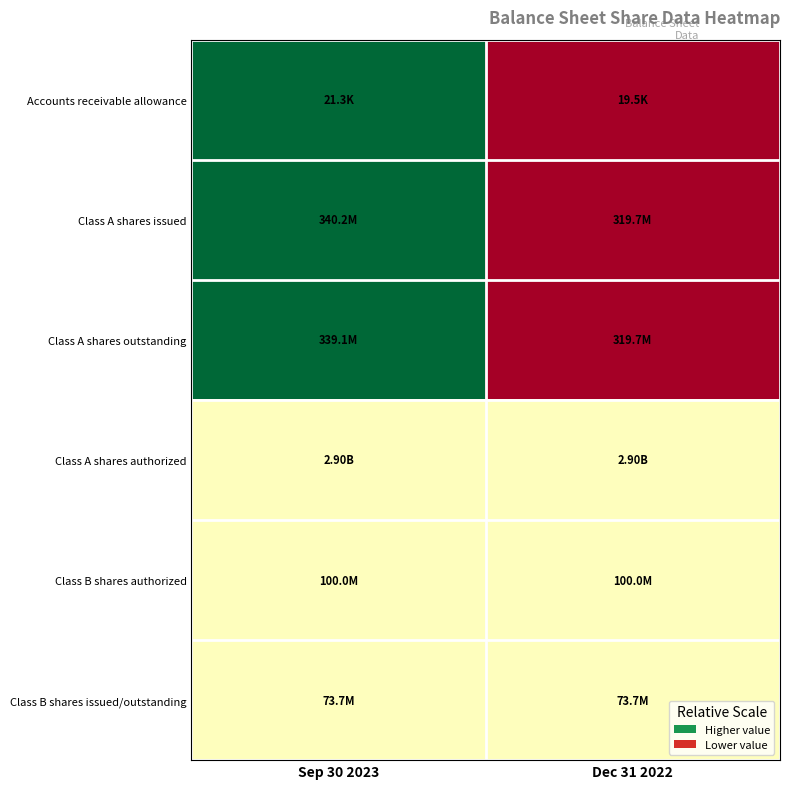

Between Dec 31 2022 and Sep 30 2023, which is larger?

Sep 30 2023